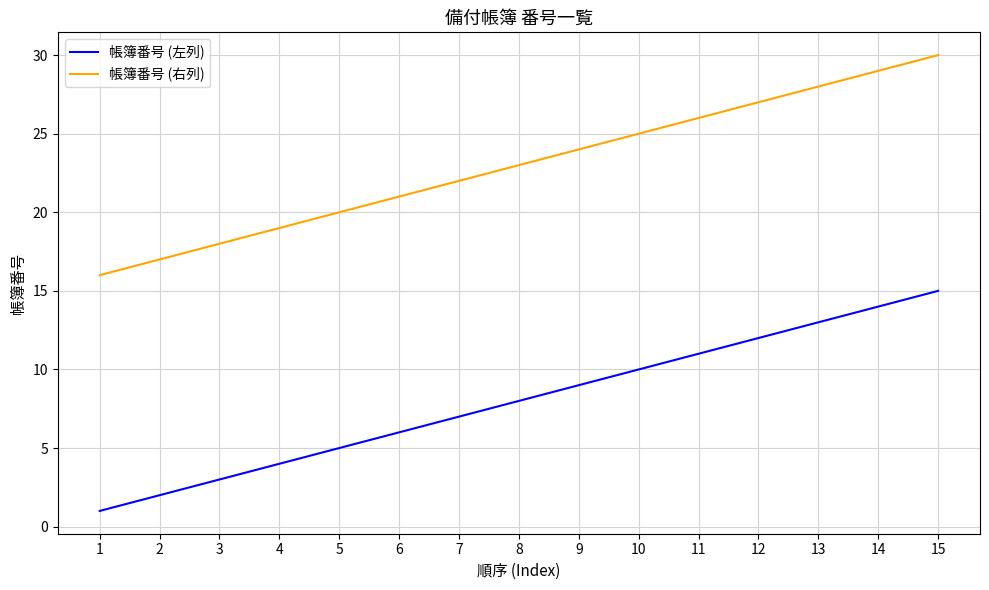

What is the difference between the second highest and second lowest values in the 帳簿番号 (左列) series?

12